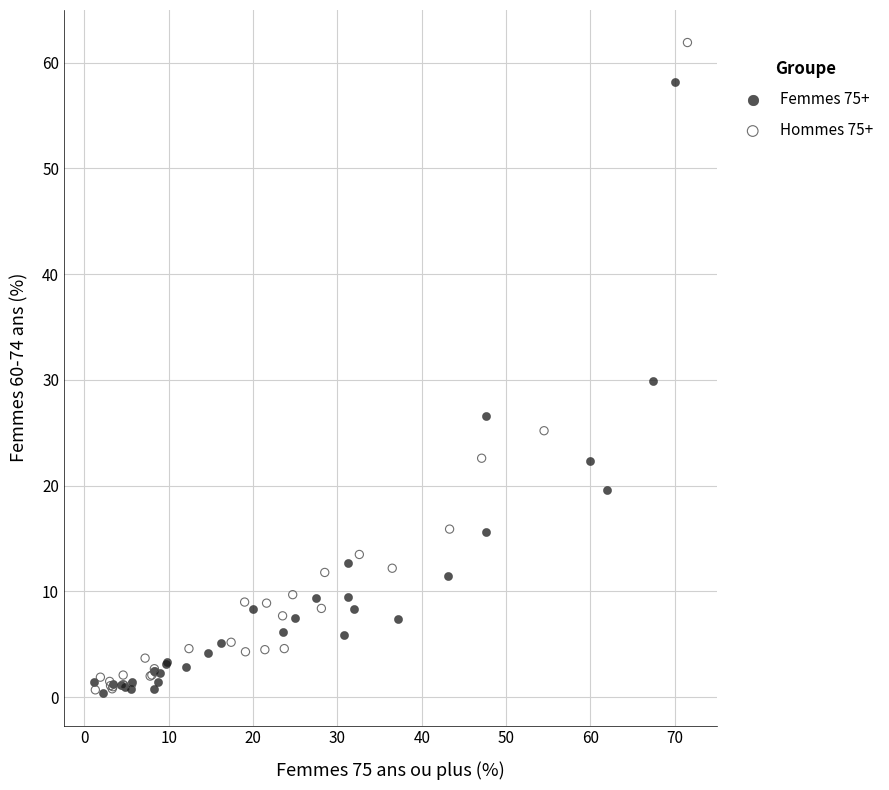

Which series has the widest spread of Y values?

Hommes 75+